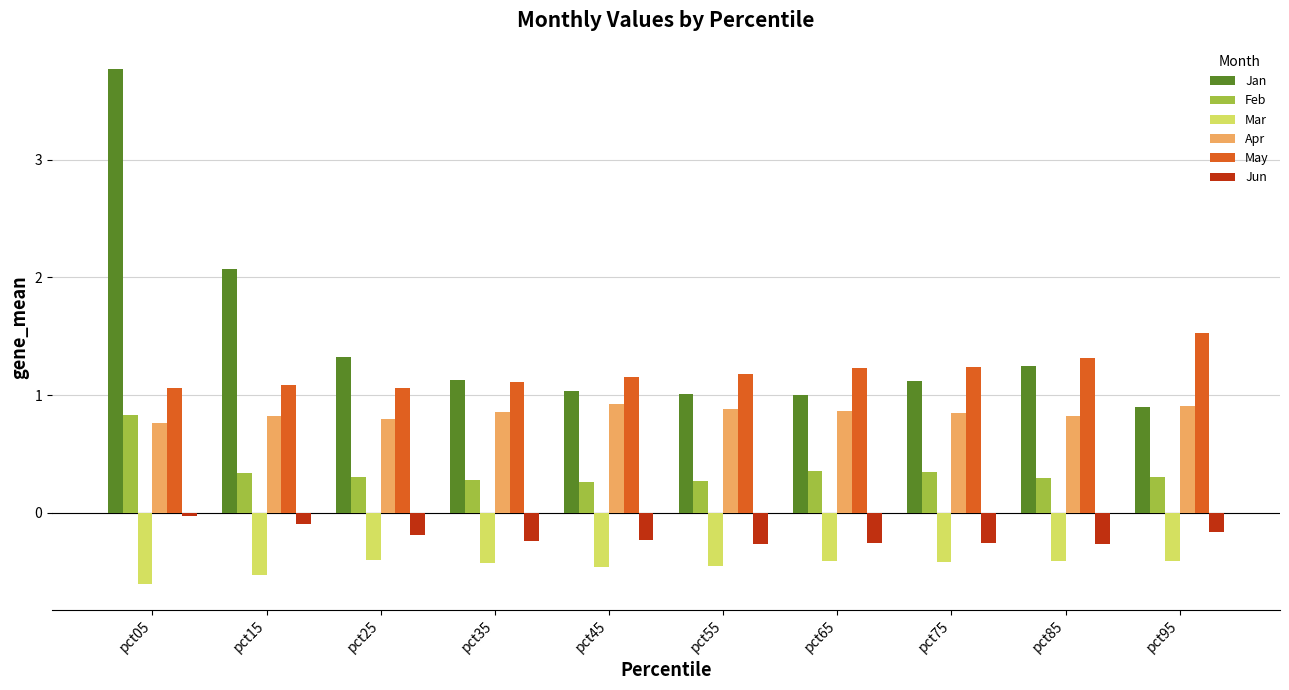

The Apr series shows 0.8 at pct85. True or false?

True